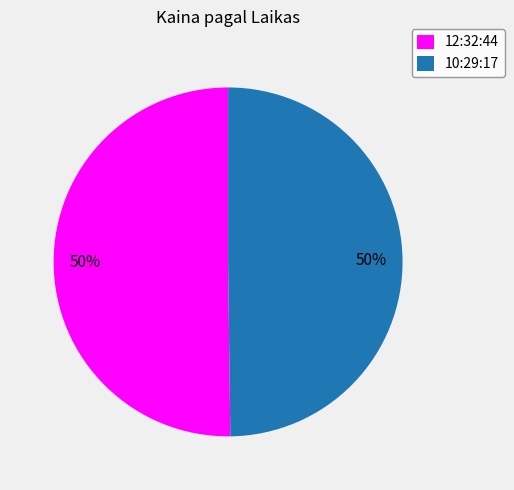

The 12:32:44 slice represents 50% of the pie. True or false?

True